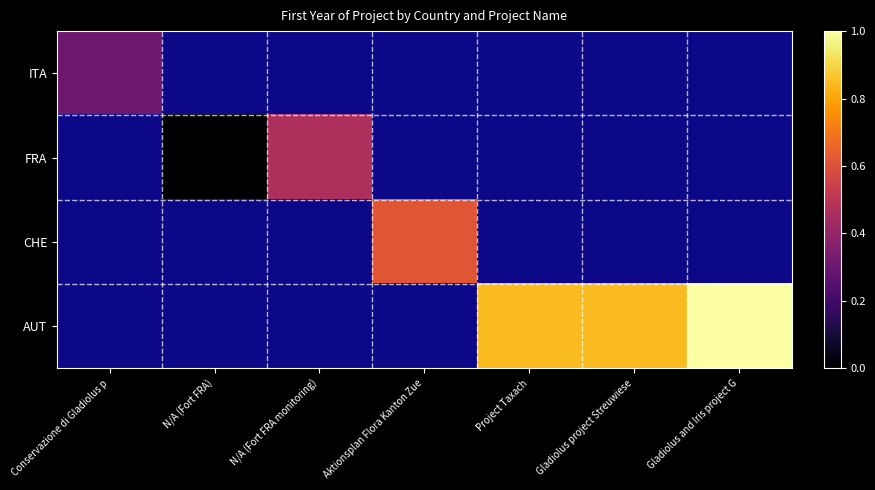

At which label does AUT reach its minimum?

Conservazione di Gladiolus p